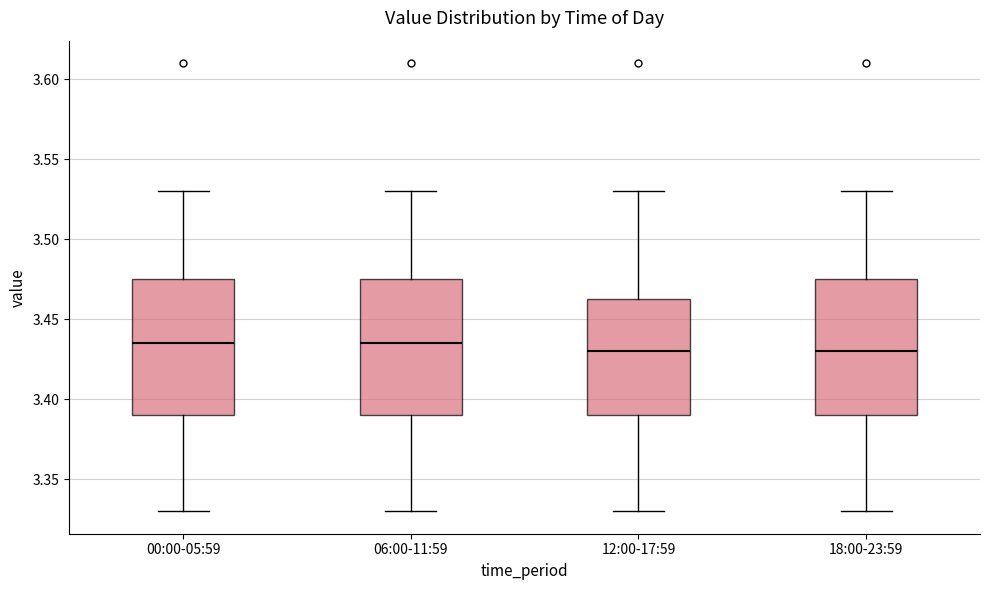

Where does the lower whisker of the box for 18:00-23:59 end on the y-axis? The values are not printed on the chart, so give them approximately, as read against the axis.

3.330